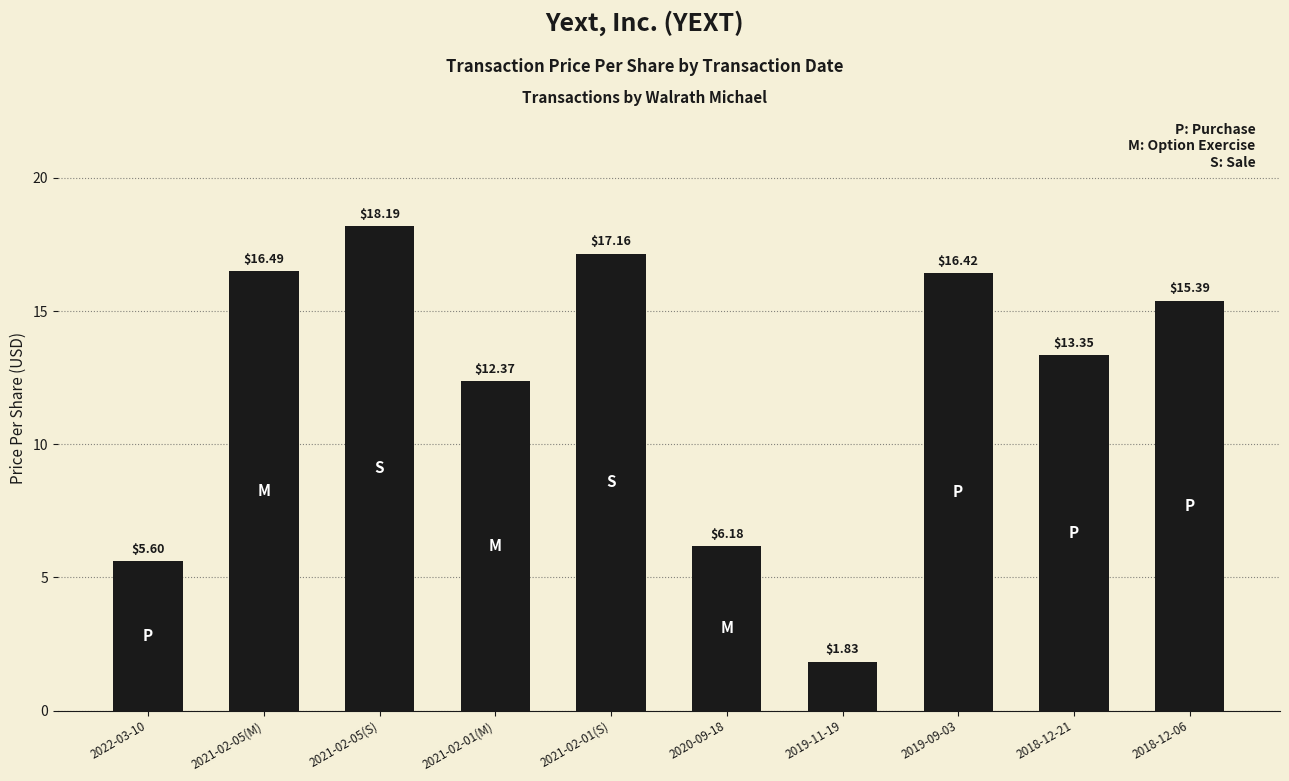

What is the sum of all values?

123.0